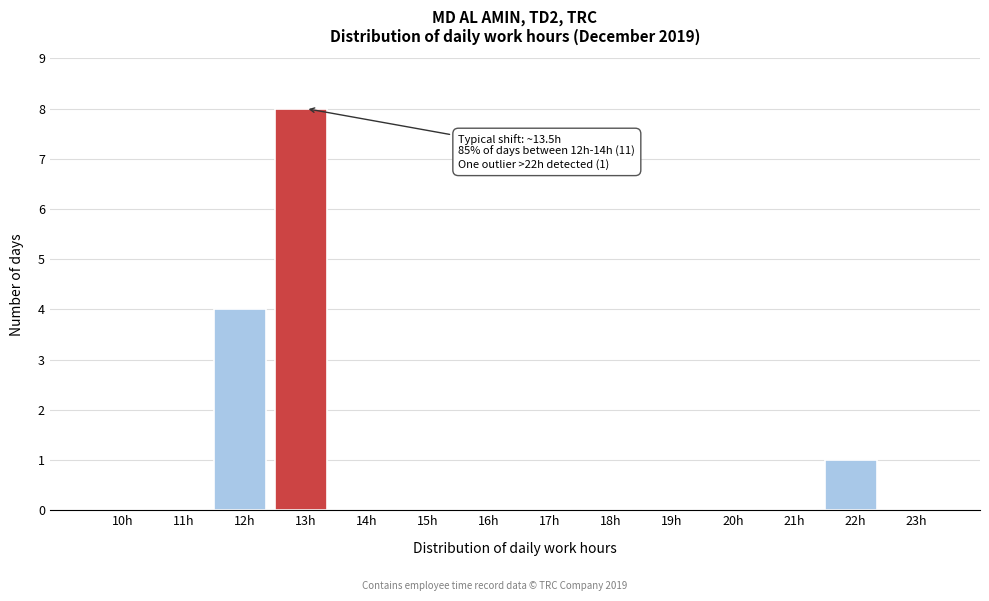

Reading right to left, what are all the values shown in this chart?

23h=0	22h=1	21h=0	20h=0	19h=0	18h=0	17h=0	16h=0	15h=0	14h=0	13h=8	12h=4	11h=0	10h=0